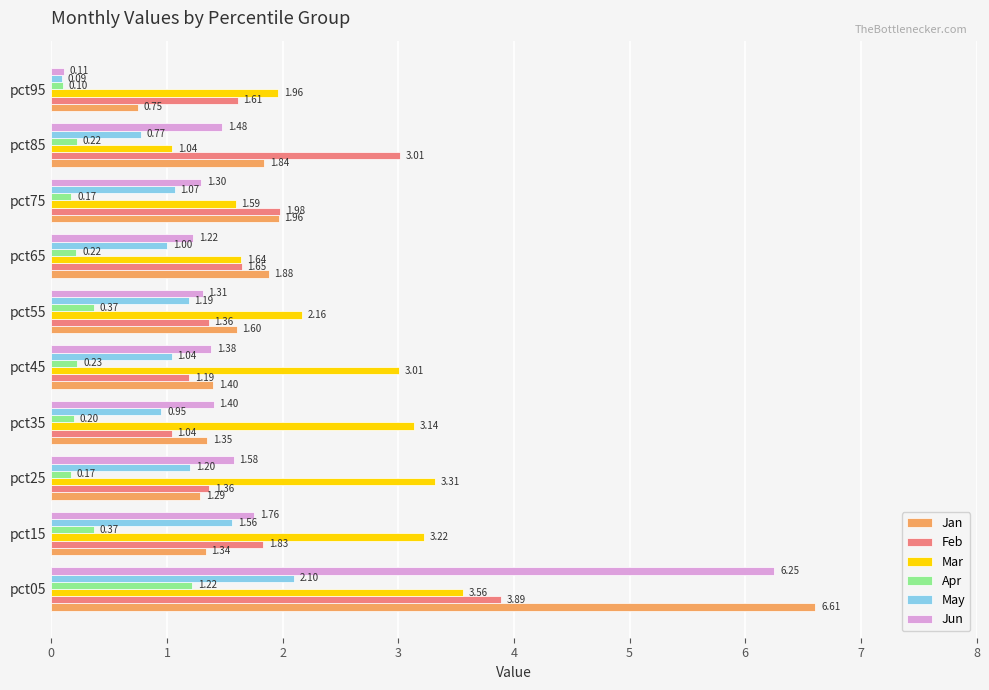

What are all the series names shown in the legend?

Jan, Feb, Mar, Apr, May, Jun